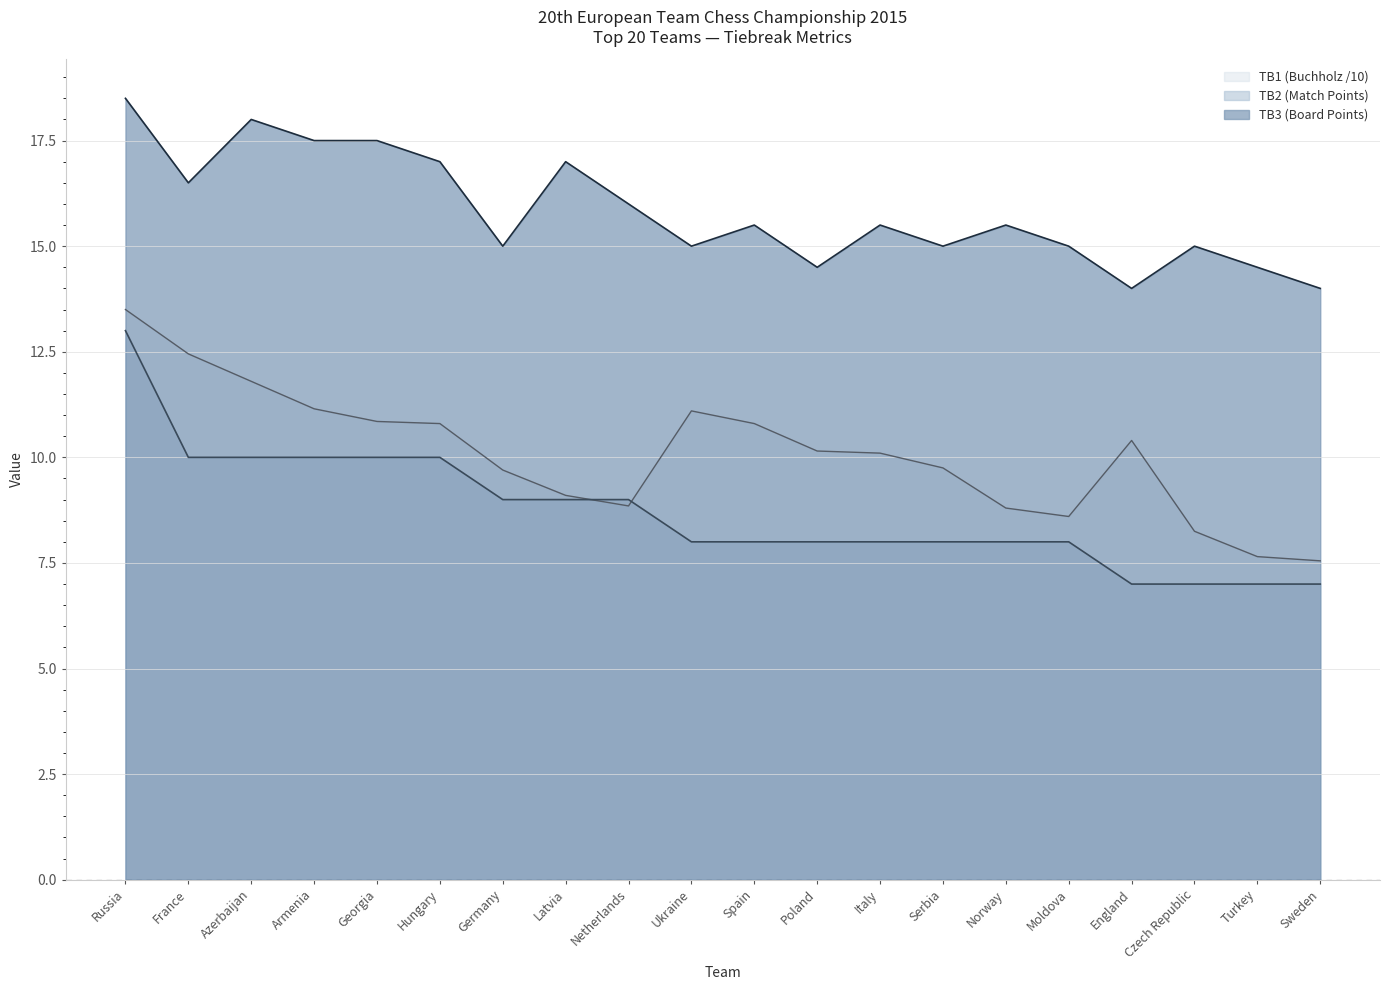

List the series in order of their overall mean, lowest first.

TB2 (Match Points), TB1 (Buchholz /10), TB3 (Board Points)